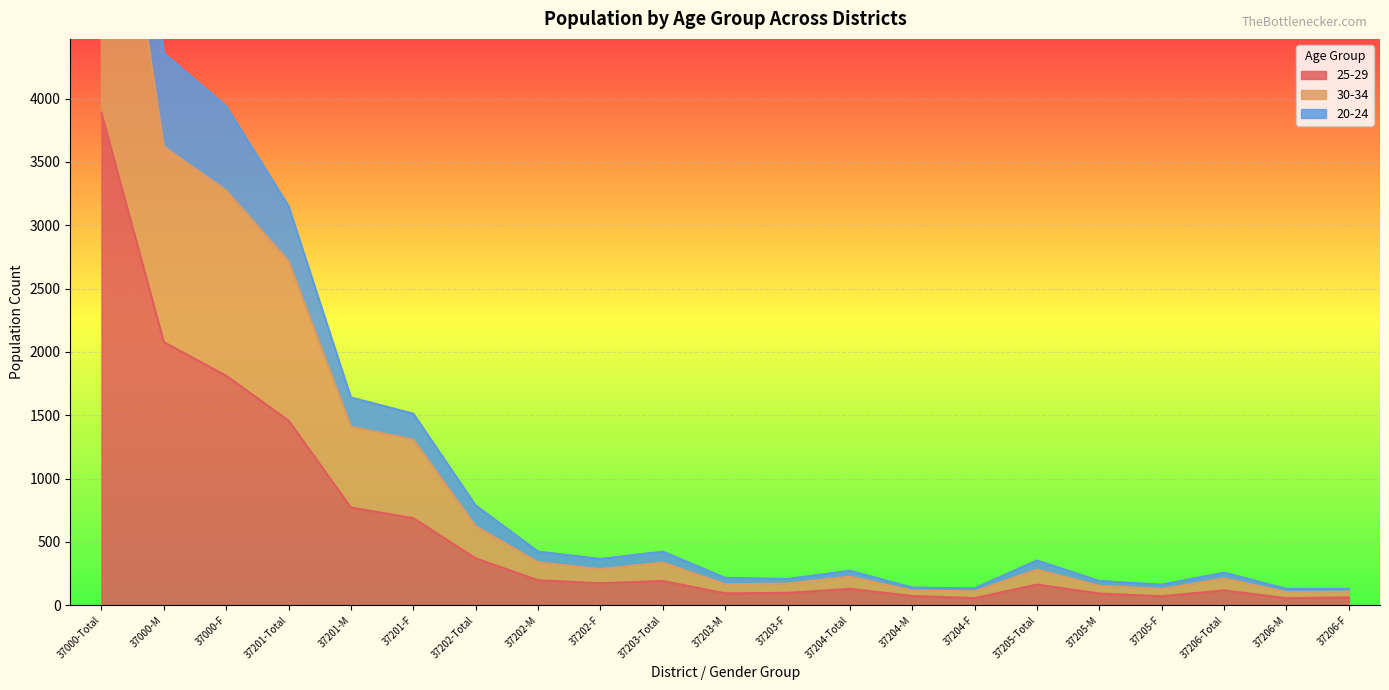

What is the sum of all 25-29 values?

12632